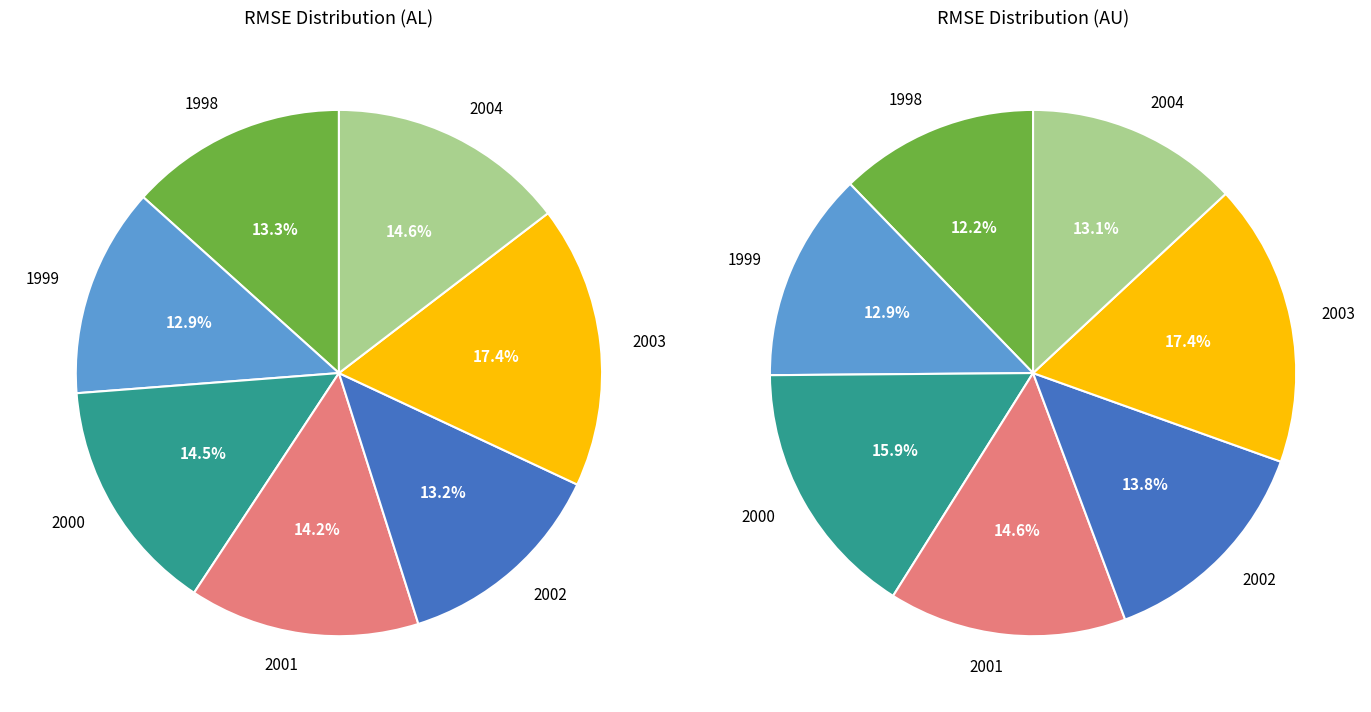

To the nearest percent, what portion does 2002 represent?

14%